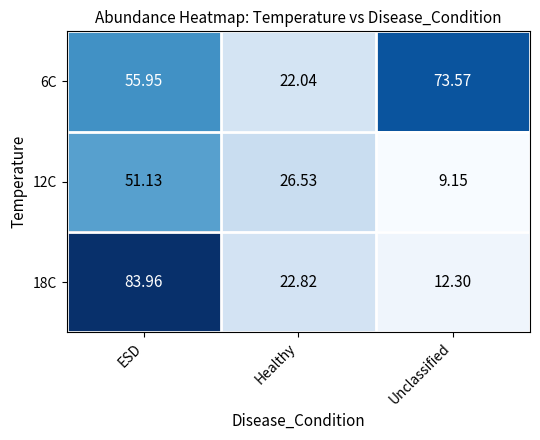

Rank the categories by 6C value from lowest to highest.

Healthy, ESD, Unclassified